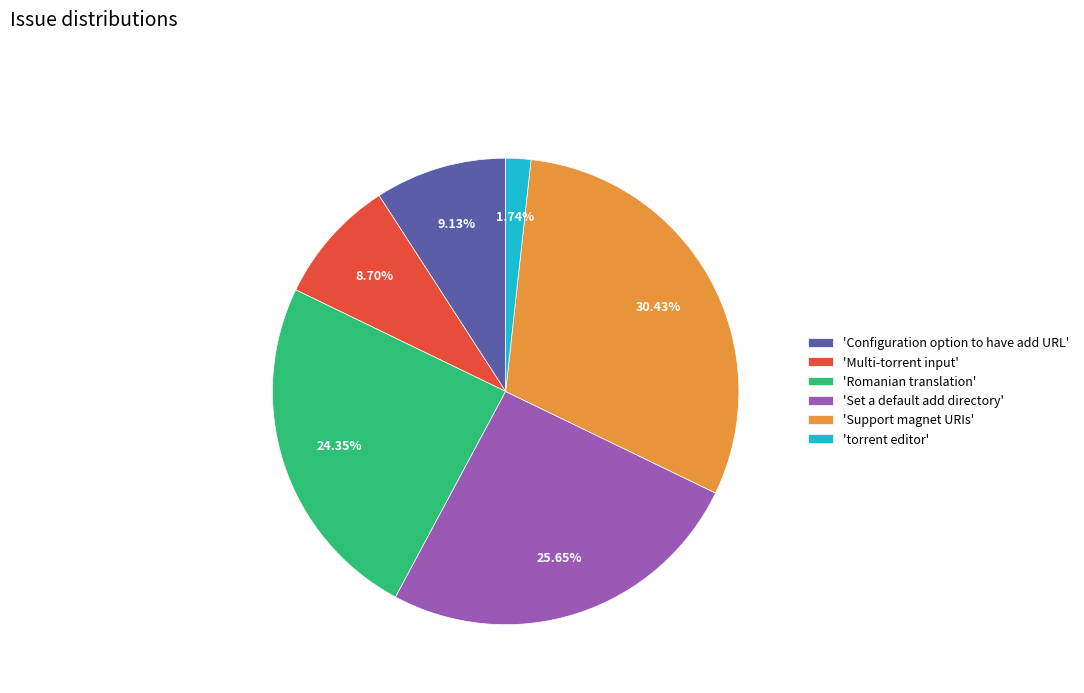

Is the sum of 'Multi-torrent input' and 'torrent editor' greater than half?

No